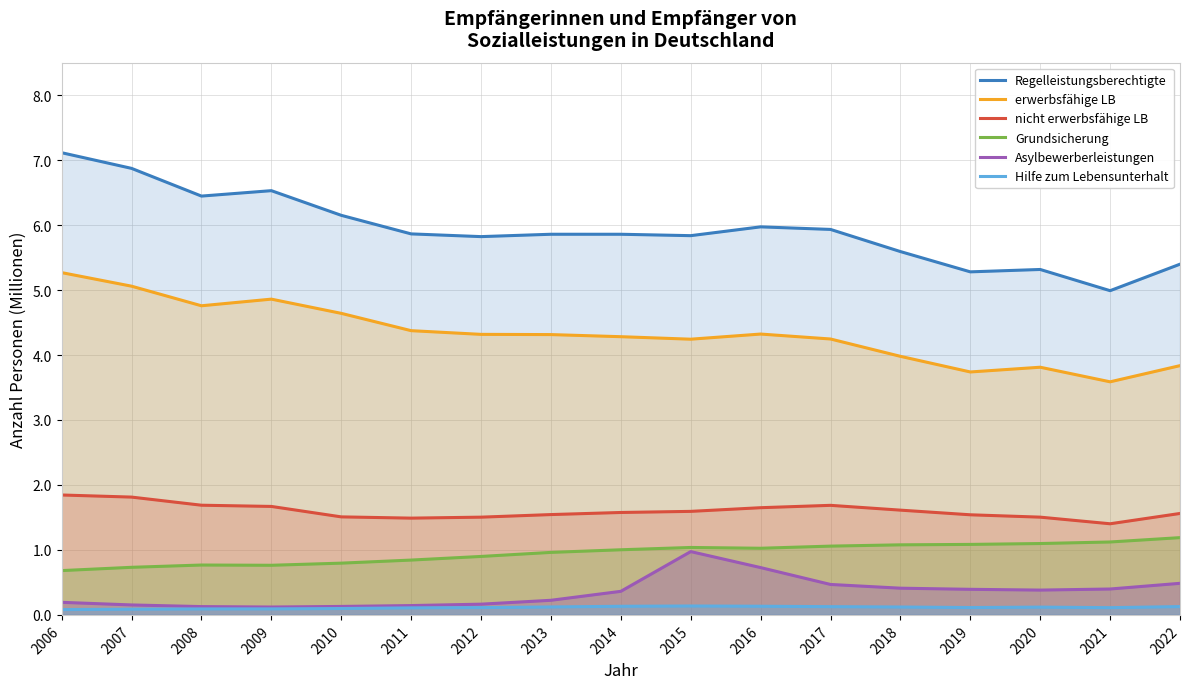

What is the value of the nicht erwerbsfähige LB point at the 7th from the left?

1.5